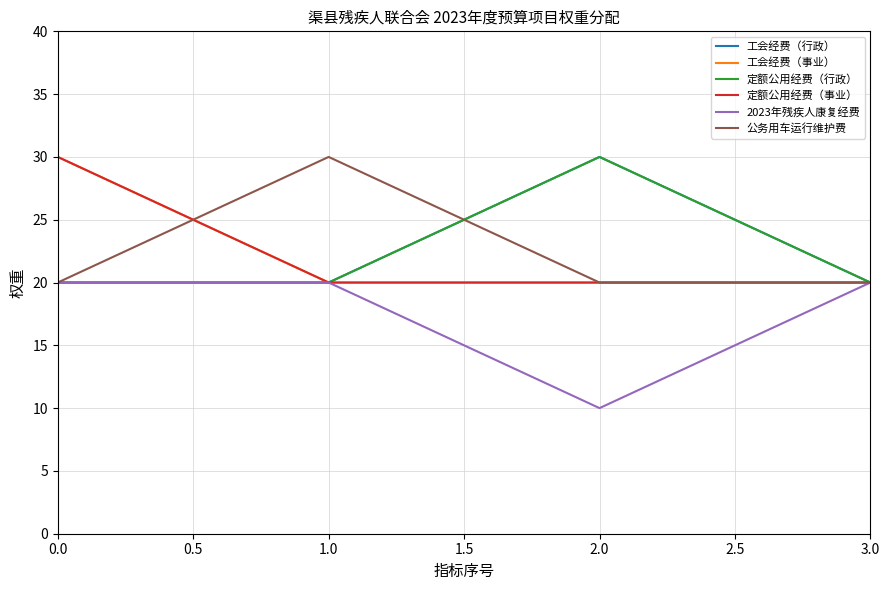

Does the chart have visible grid lines?

Yes